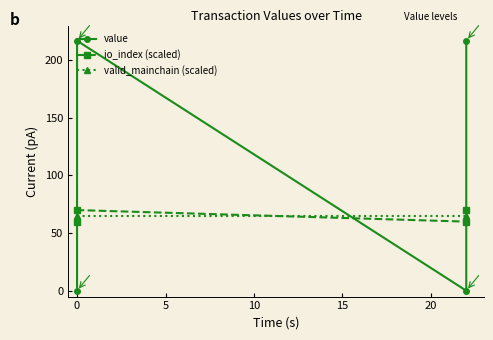

Between −5 and 0, which series saw the biggest shift?

value